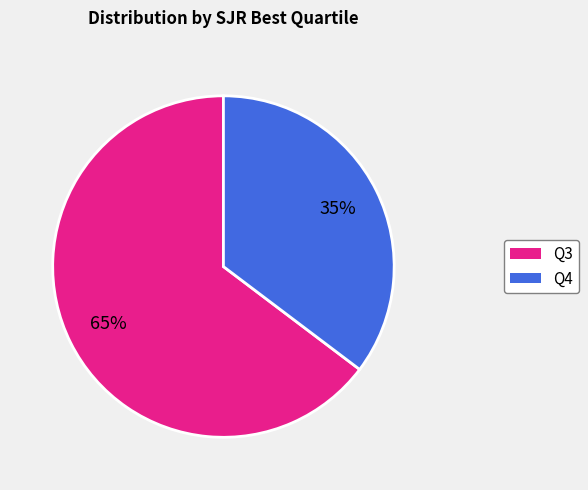

Which slice is the largest?

Q3